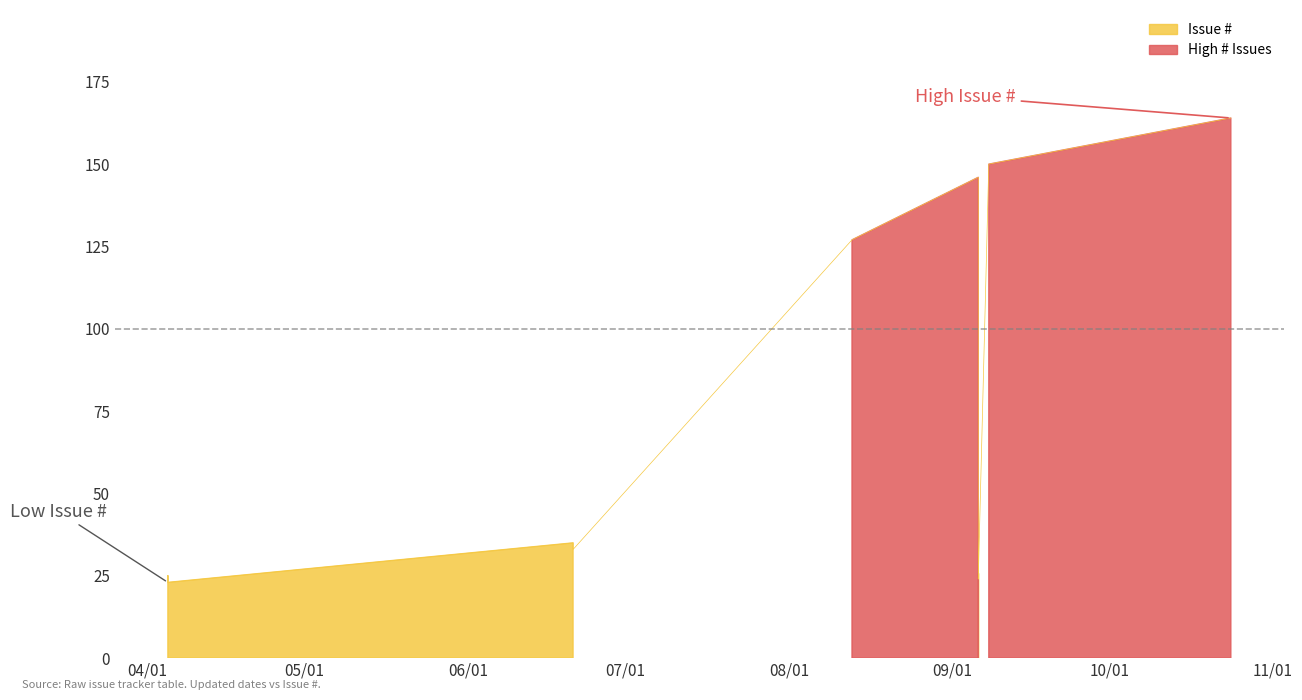

The value at 2010-09-08 is 38. True or false?

False